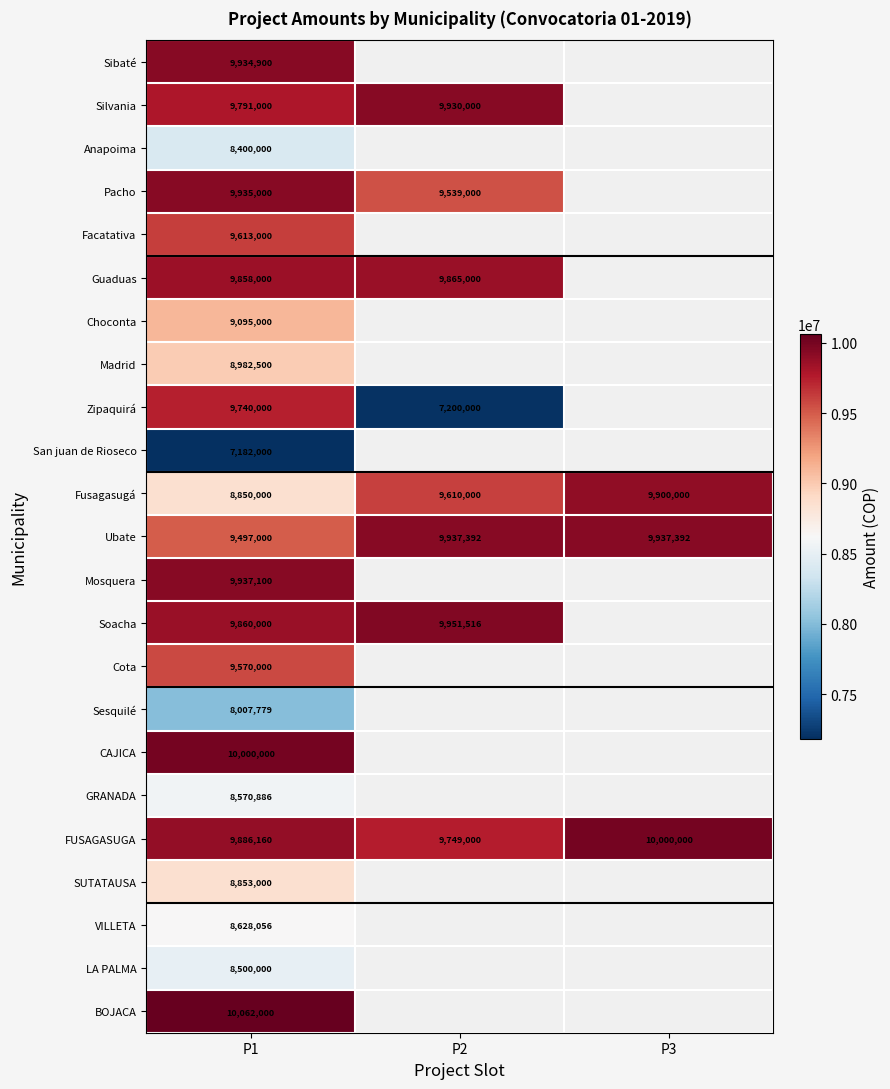

What is the total value across all series at P1?

212753381